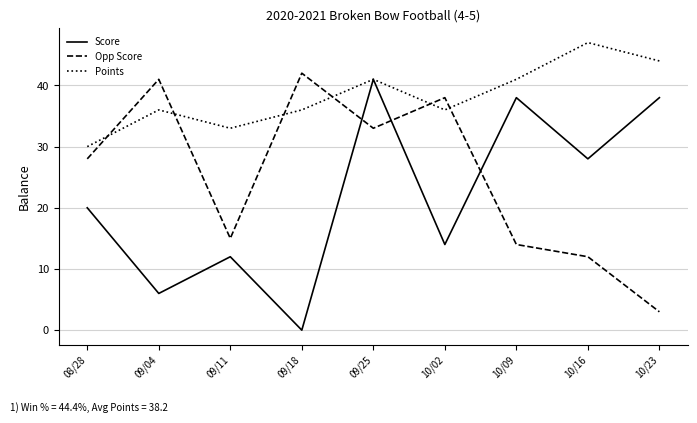

What is the maximum value for Opp Score?

42